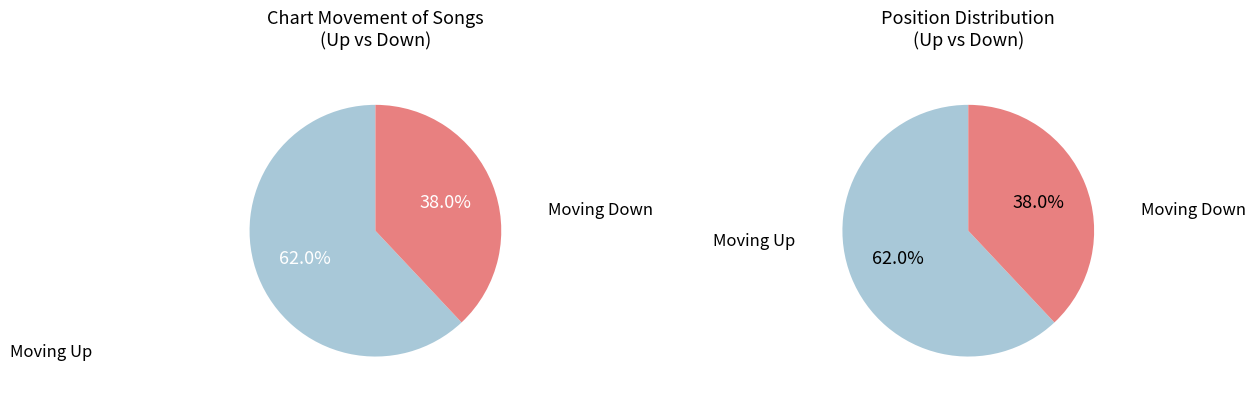

What is the change in value from up to down?

-24